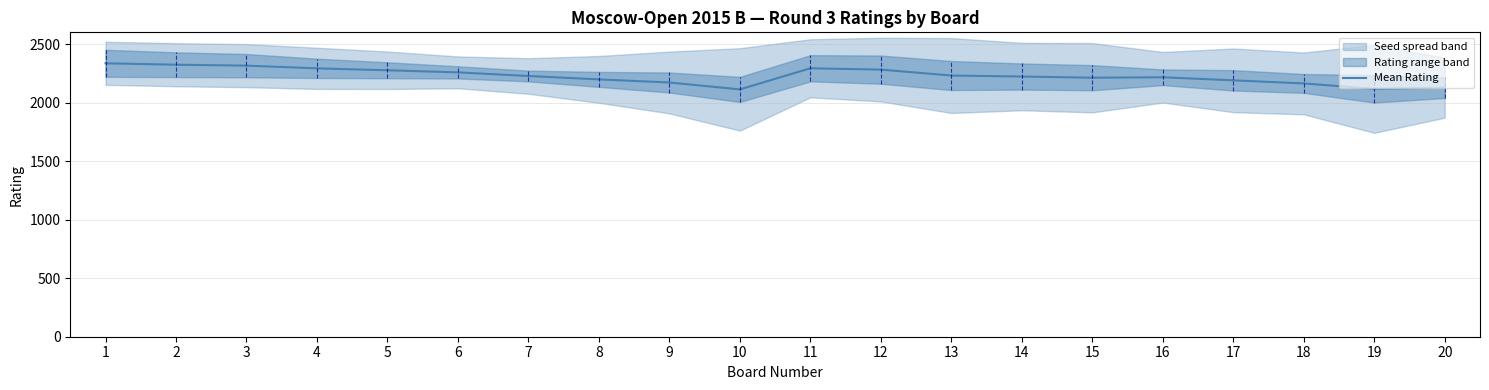

The chart shows a value of 2190.0 at 17. True or false?

True